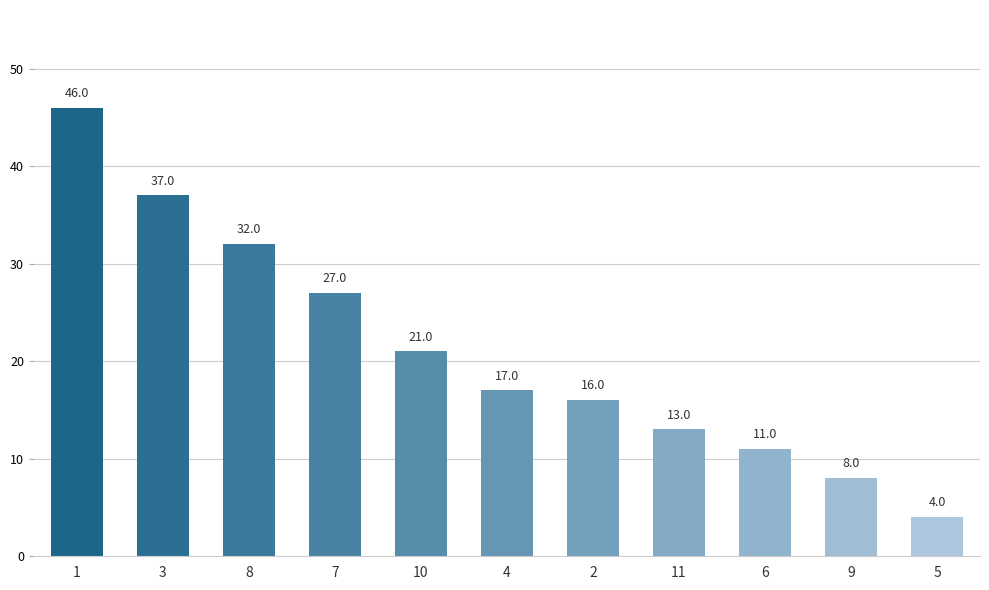

Count the number of categories in the chart.

11